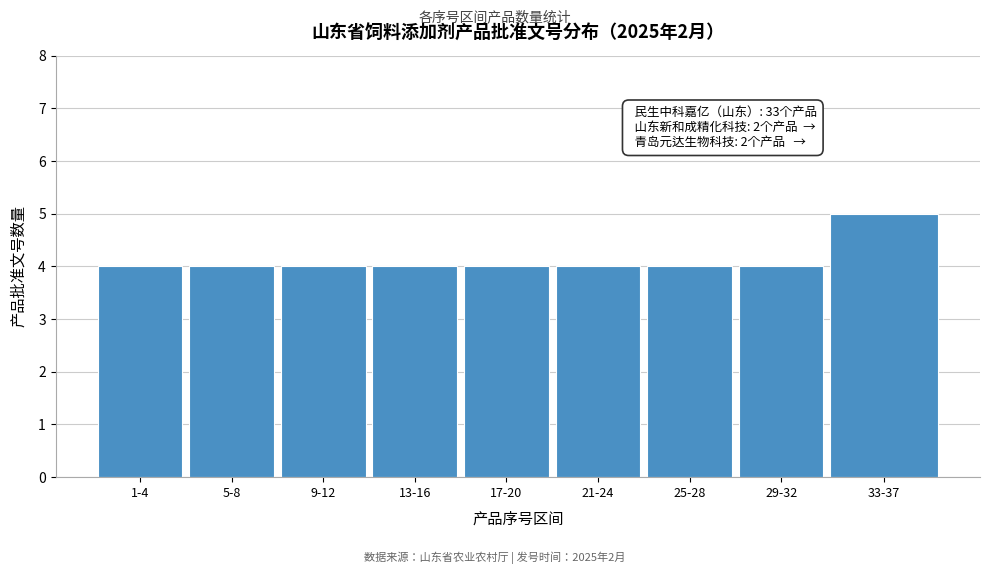

Reading left to right, extract all data points from this chart.

1-4=4	5-8=4	9-12=4	13-16=4	17-20=4	21-24=4	25-28=4	29-32=4	33-37=5